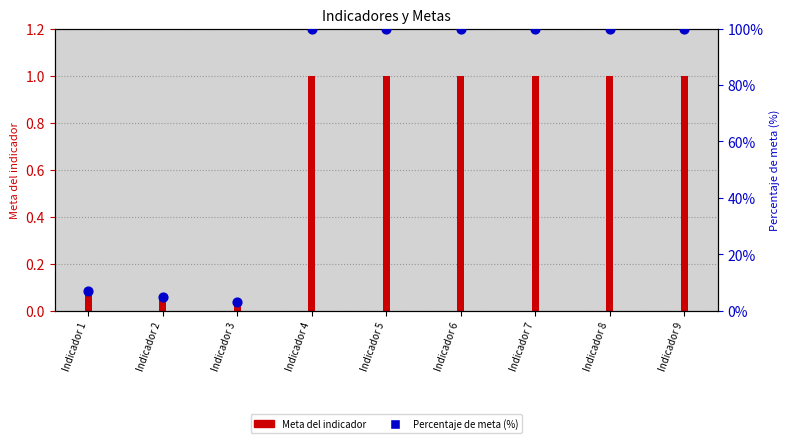

What is the total value across all series at Indicador 3?

3.0